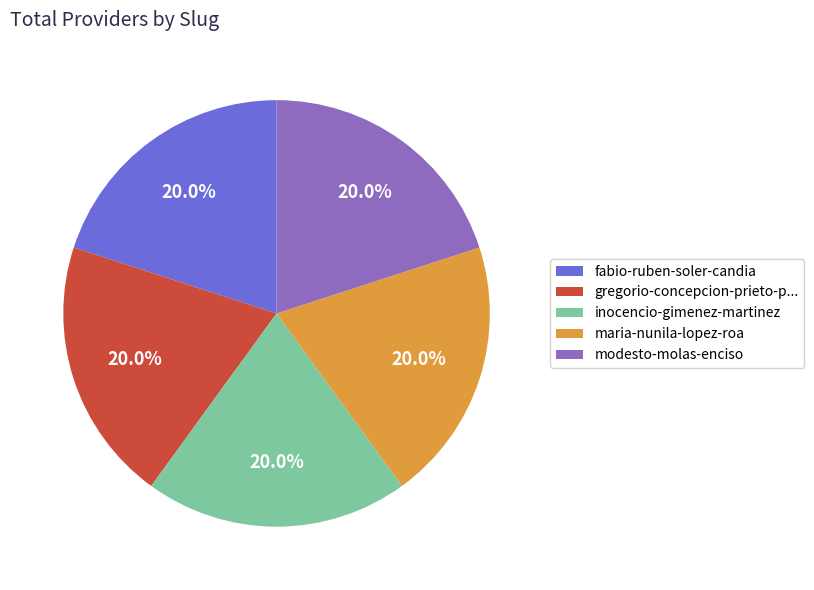

Combined, do modesto-molas-enciso and maria-nunila-lopez-roa account for over 50%?

No